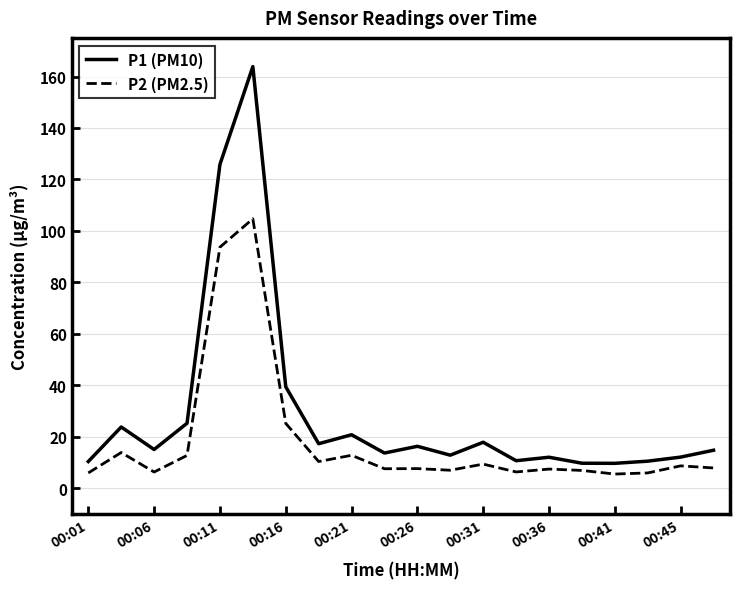

What is the lowest value of the P2 (PM2.5) series?

5.6